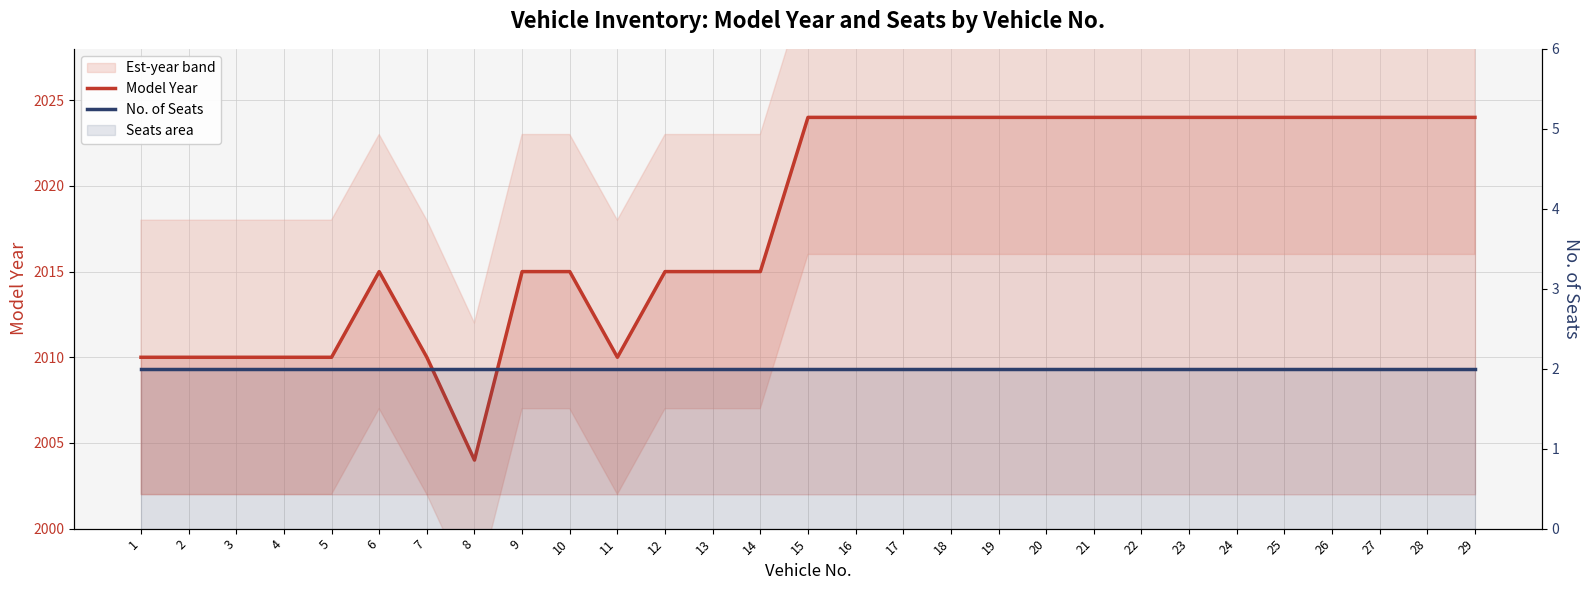

What is the lowest value of the No. of Seats series?

2